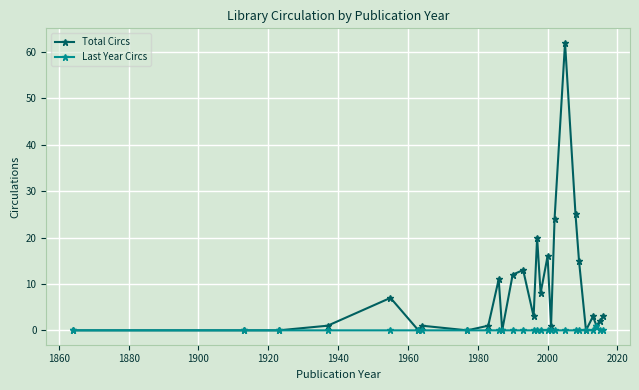

What is the difference between the maximum and minimum values in the Total Circs series?

62